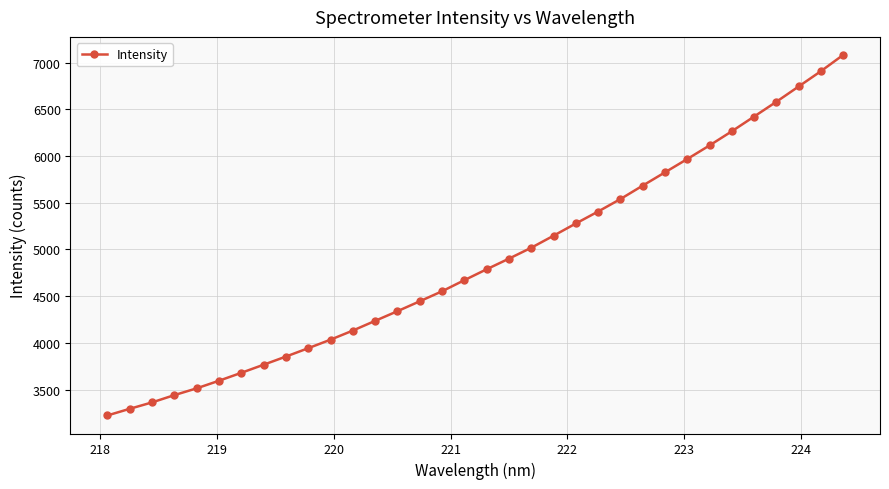

Count the number of categories in the chart.

34